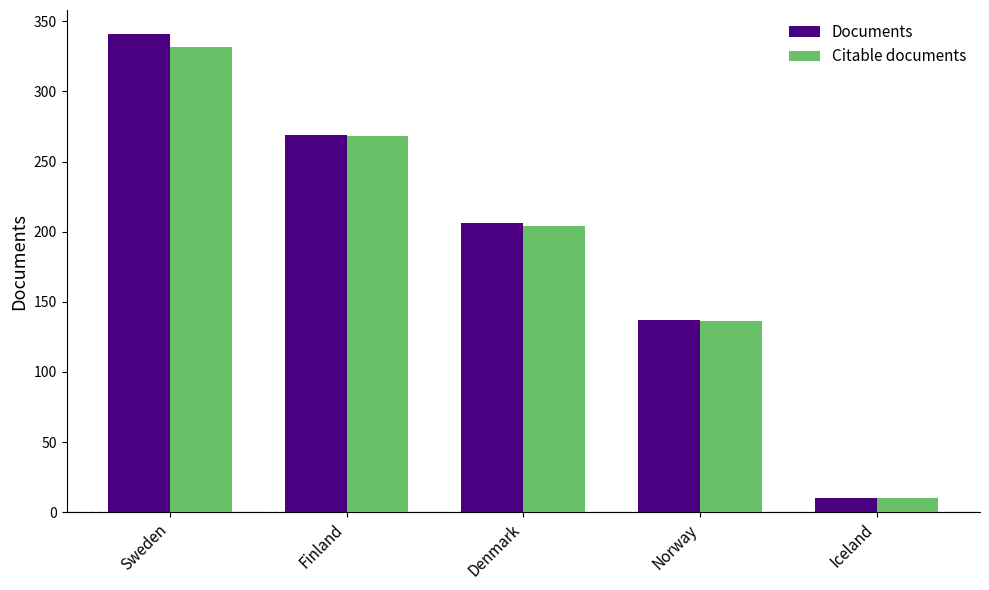

The Documents series shows 10 at Iceland. True or false?

True